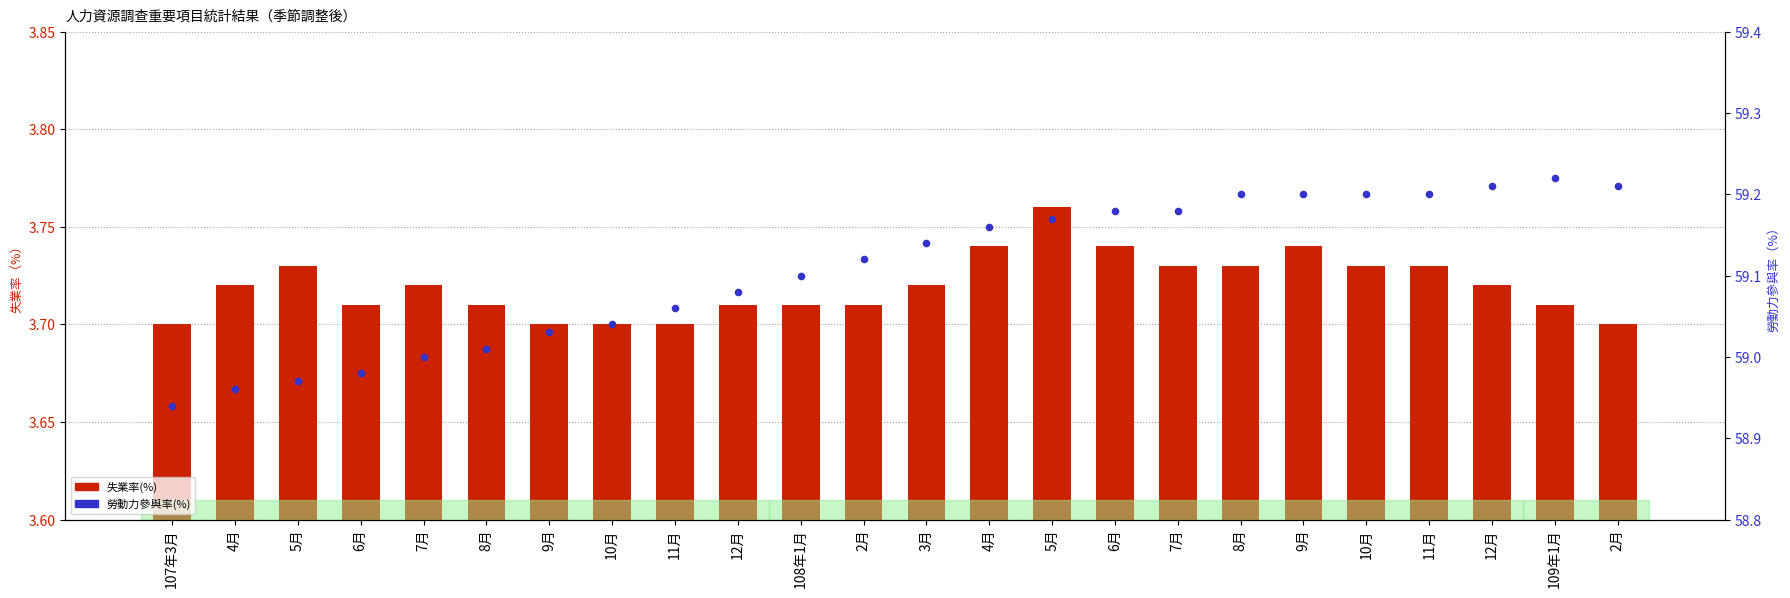

What is the total value across all series at 8月?

62.7